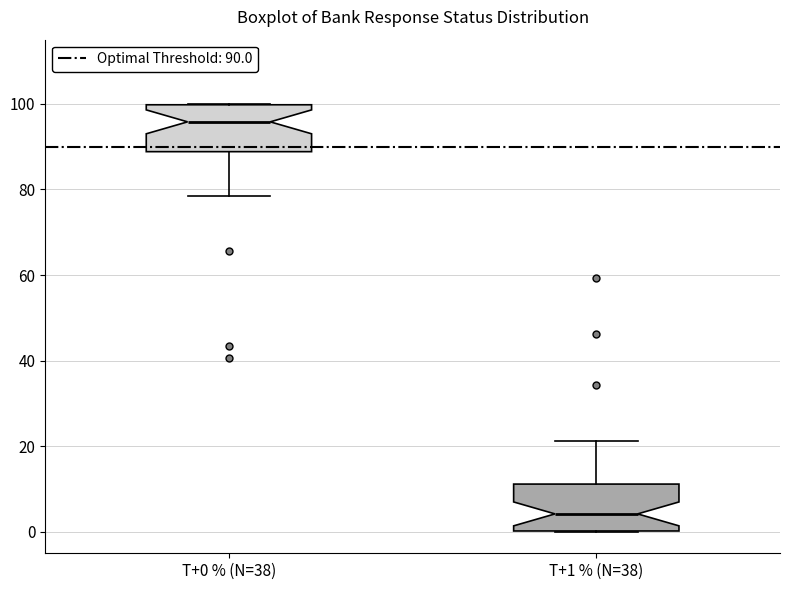

Which box has the highest median line?

T+0 % (N=38)